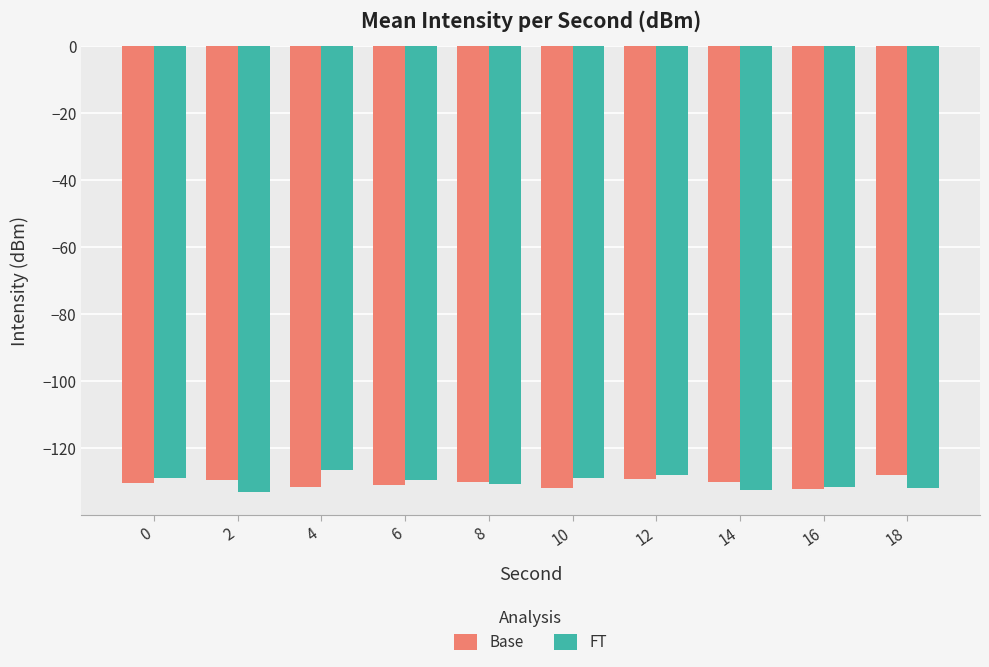

Count the number of categories in the chart.

10